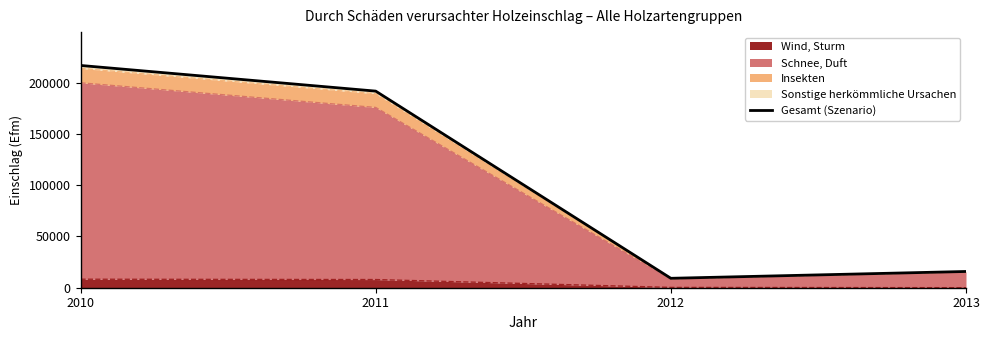

How many points are lower than both their immediate neighbors (excluding endpoints)?

1